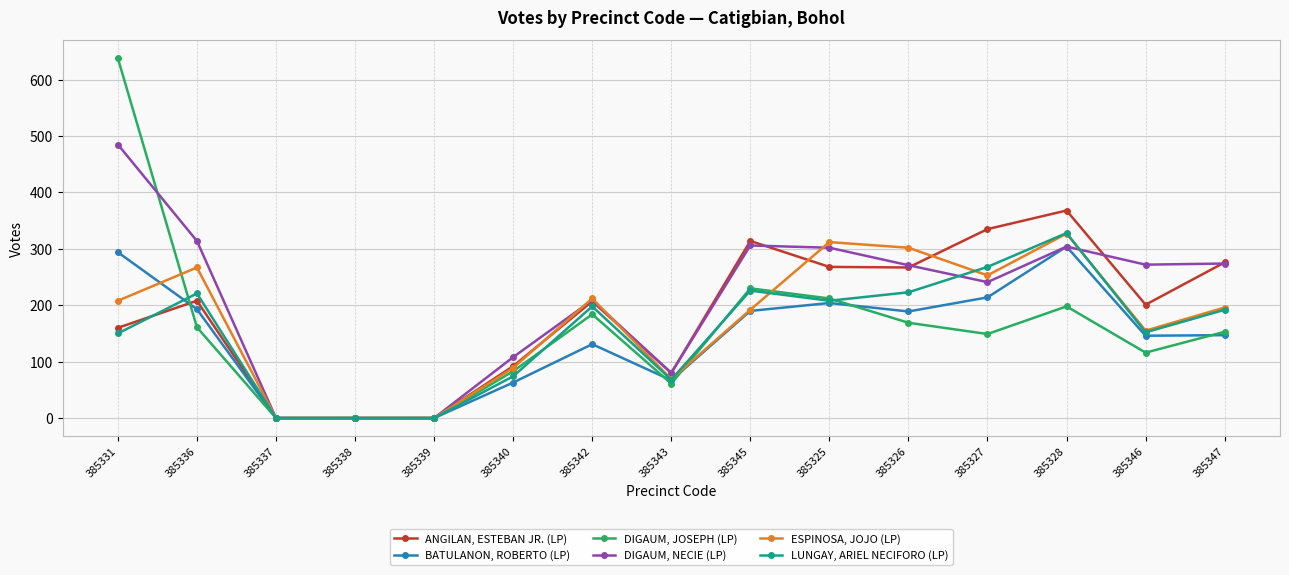

Rank the series by their maximum value, from highest to lowest.

DIGAUM, JOSEPH (LP), DIGAUM, NECIE (LP), ANGILAN, ESTEBAN JR. (LP), LUNGAY, ARIEL NECIFORO (LP), ESPINOSA, JOJO (LP), BATULANON, ROBERTO (LP)